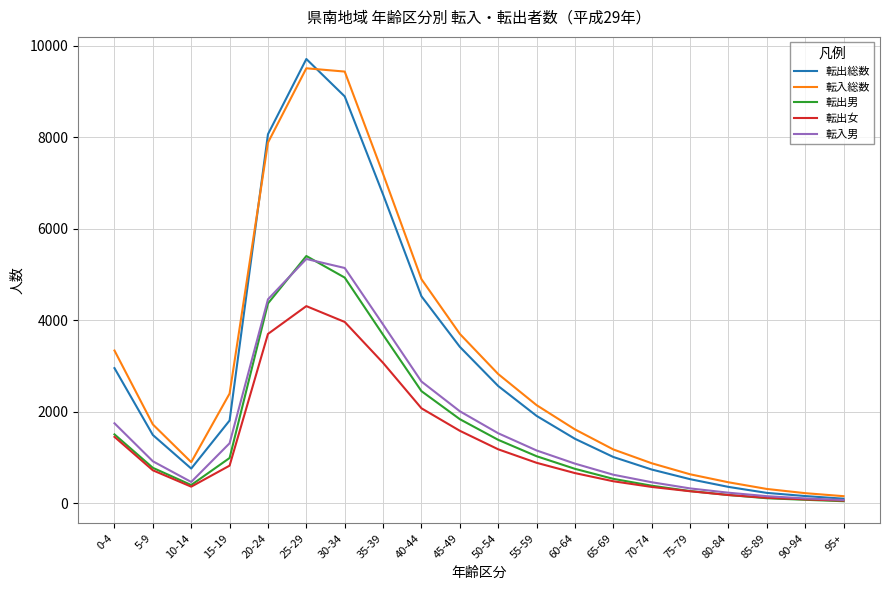

Which series changed the most between 5-9 and 40-44?

転入総数